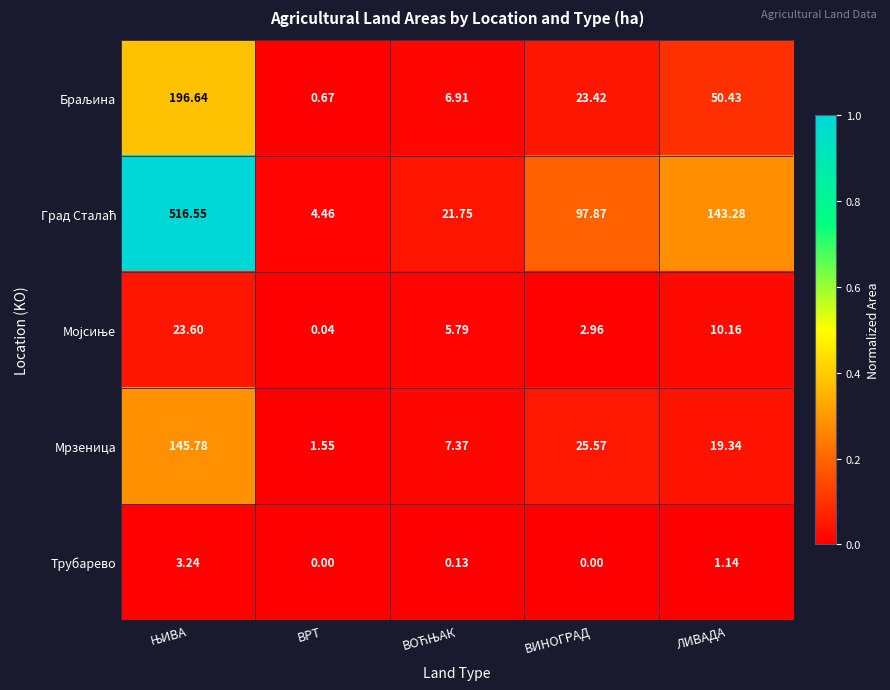

How many positive values does the Трубарево series have?

3